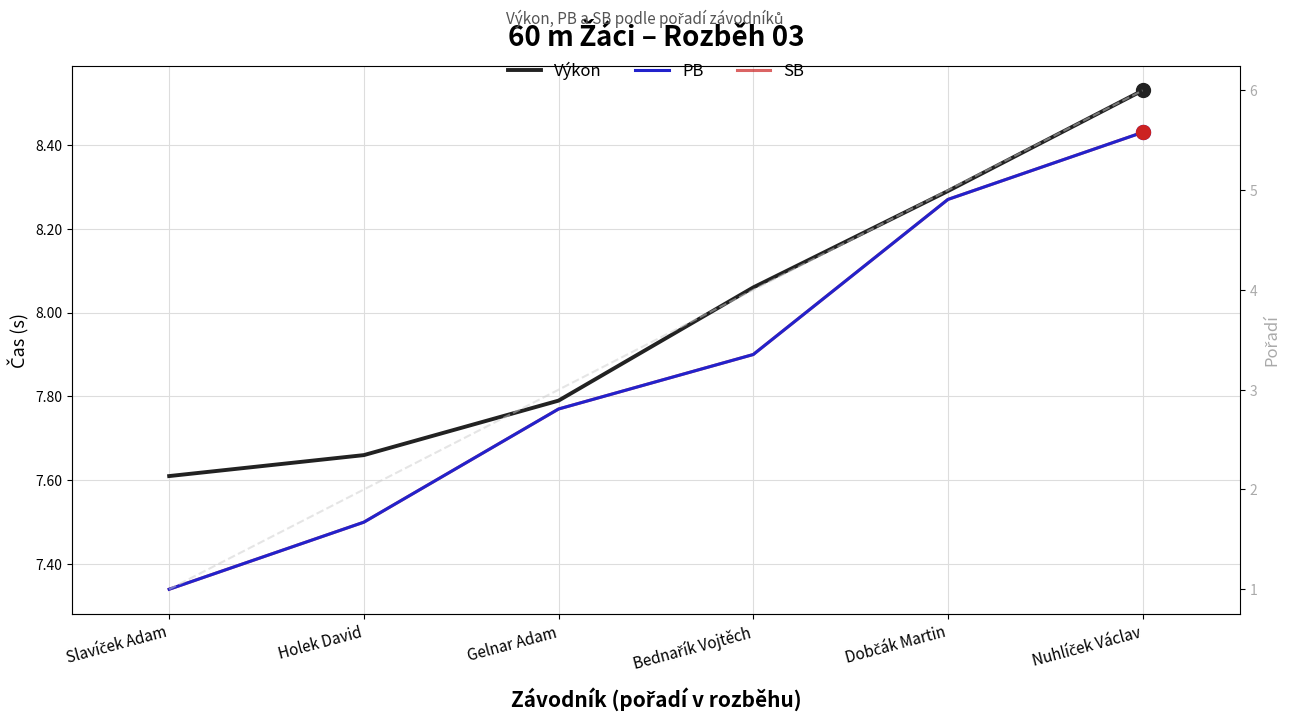

Which series reaches the minimum Y coordinate?

Pořadí